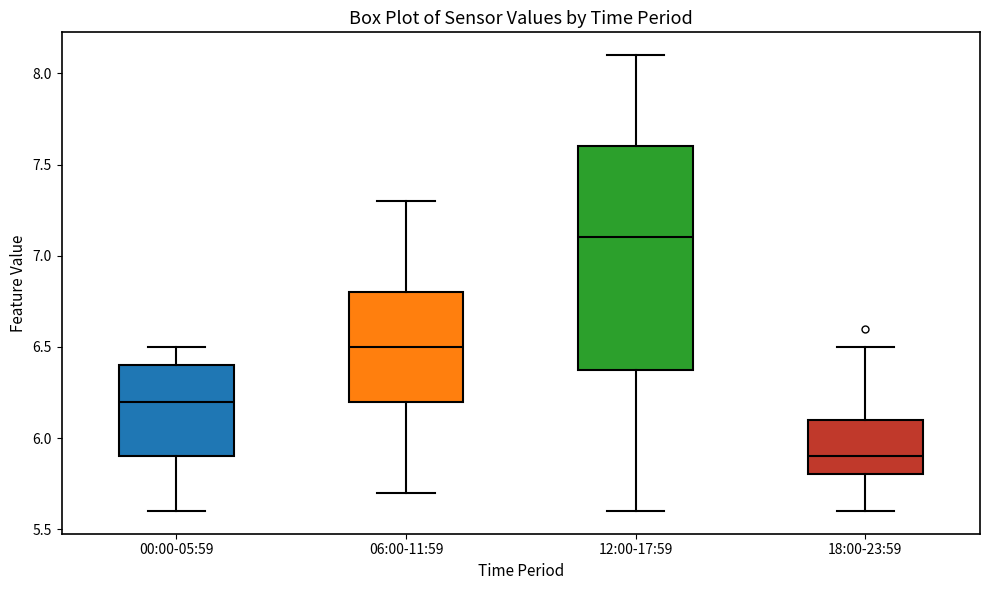

Reading left to right, transcribe this box plot: for each box, give where its median line is, the range the box spans, and where its two whiskers end, as read against the y-axis. The values are not printed on the chart, so give them approximately, as read against the axis.

00:00-05:59: median 6.2, box 5.9 to 6.4, whiskers 5.6 to 6.5
06:00-11:59: median 6.5, box 6.2 to 6.8, whiskers 5.7 to 7.3
12:00-17:59: median 7.1, box 6.4 to 7.6, whiskers 5.6 to 8.1
18:00-23:59: median 5.9, box 5.8 to 6.1, whiskers 5.6 to 6.5